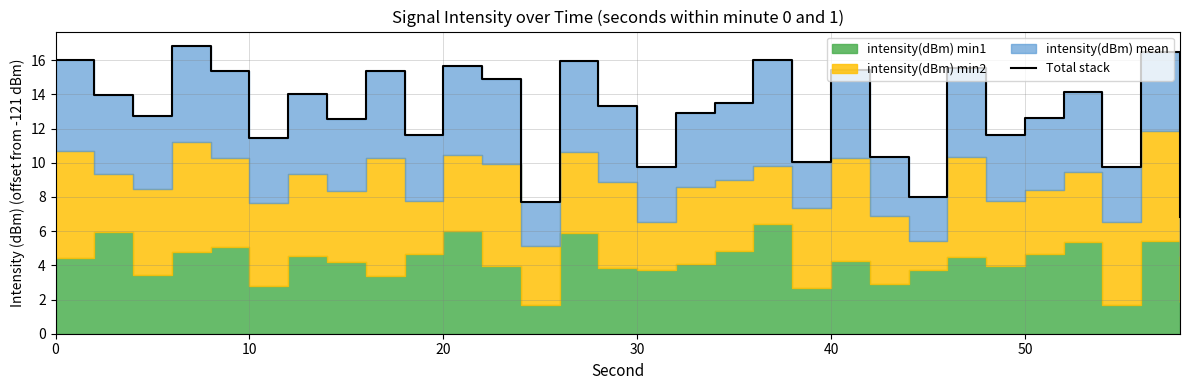

True or false: there are more than 0 points higher than both neighbors.

True